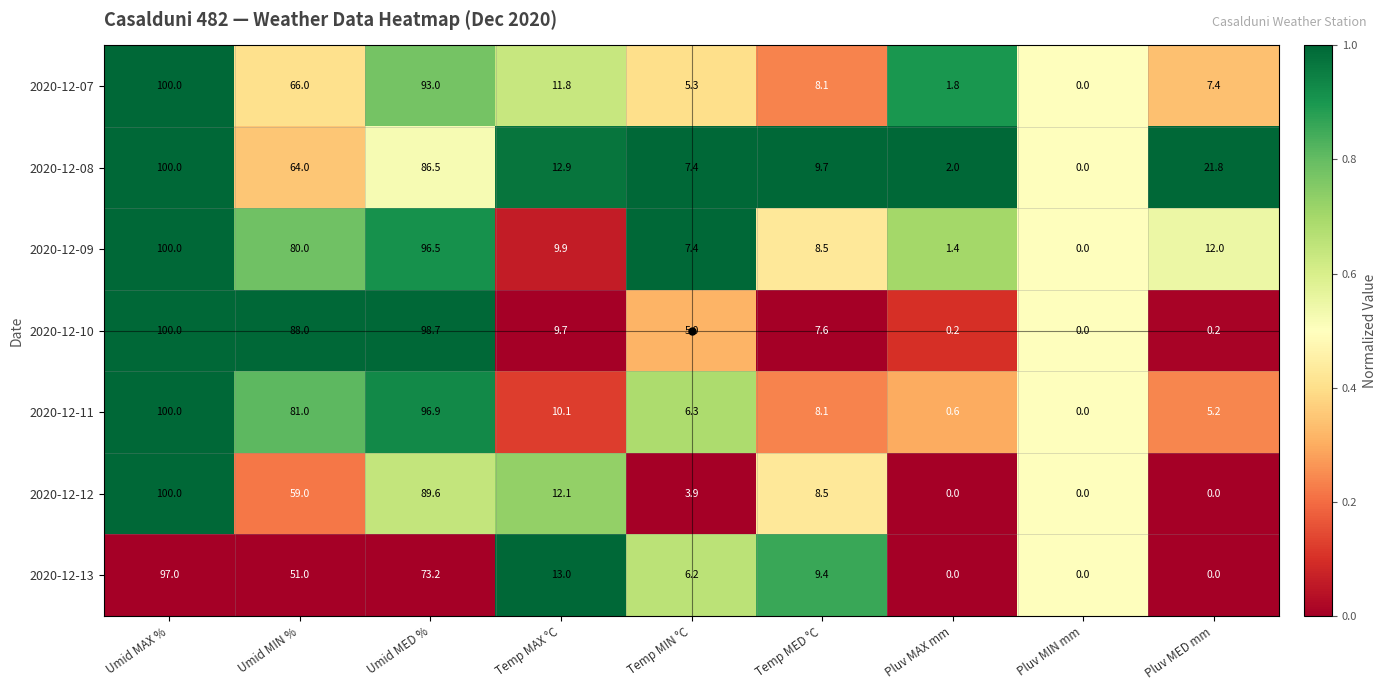

What is the difference between the maximum and second lowest values in the 2020-12-08 series?

98.0